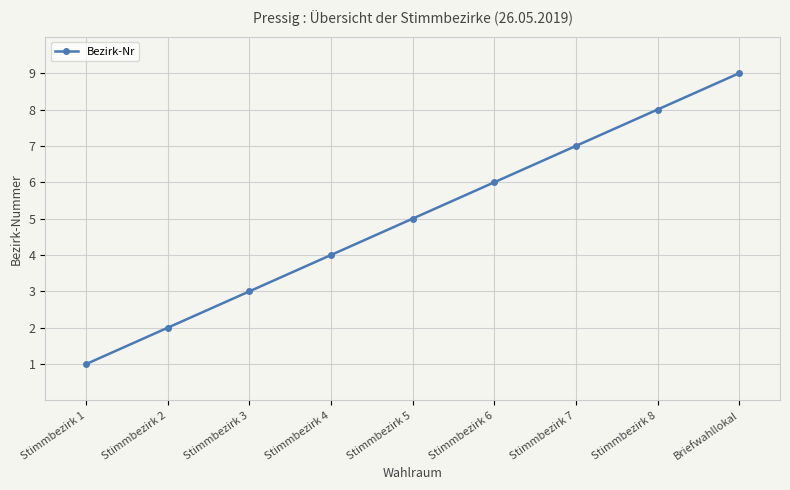

What position from the left is Stimmbezirk 7?

7